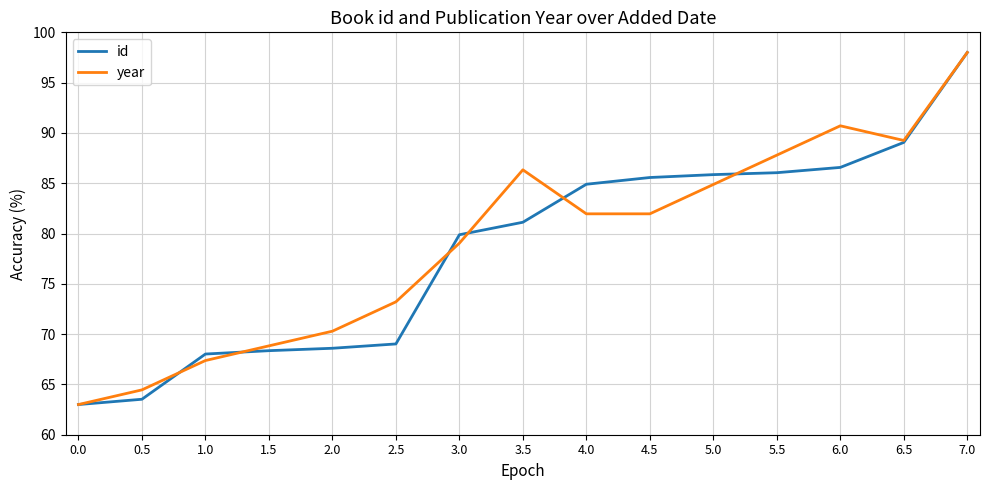

What is the minimum value shown in the chart?

63.0